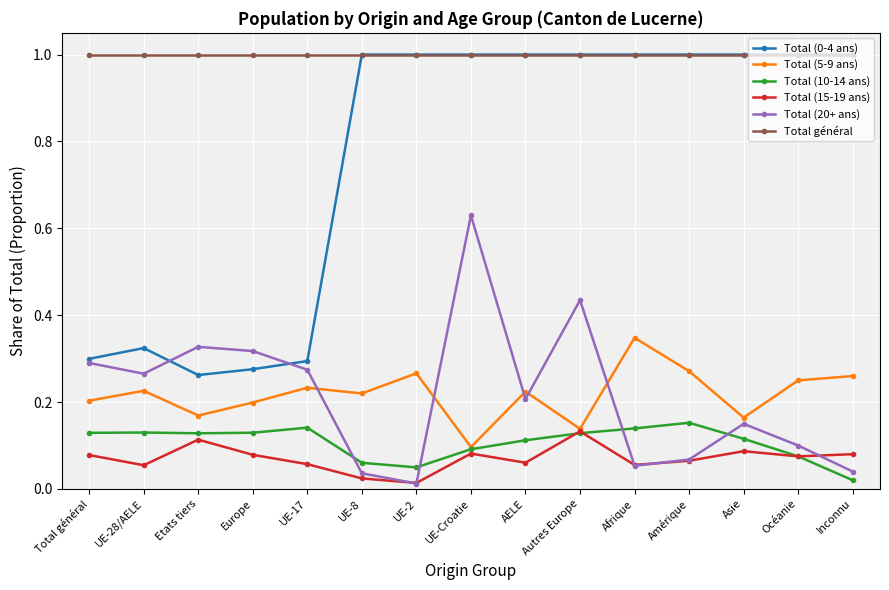

Between UE-8 and Afrique, which series saw the biggest shift?

Total (5-9 ans)